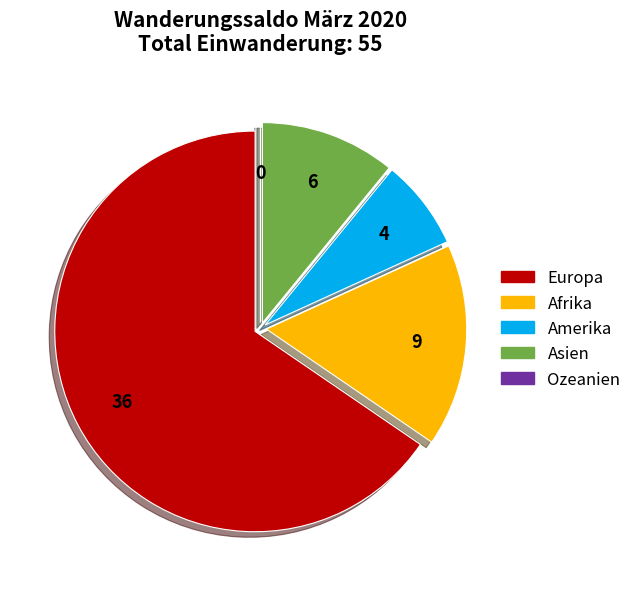

The Europa slice represents 65% of the pie. True or false?

True